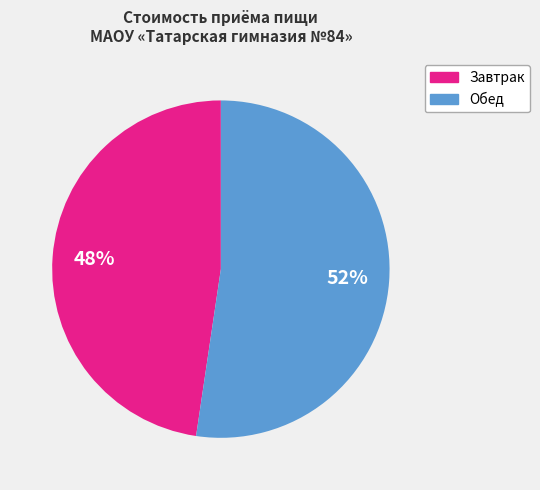

How many slices are in this pie chart?

2